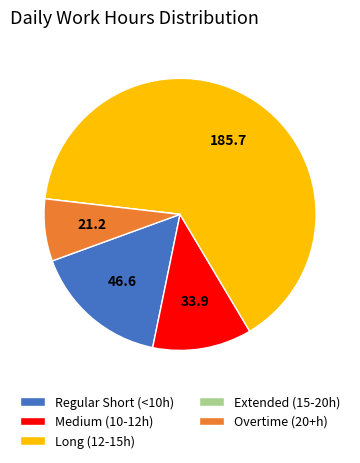

Which slice is the largest?

Long (12-15h)